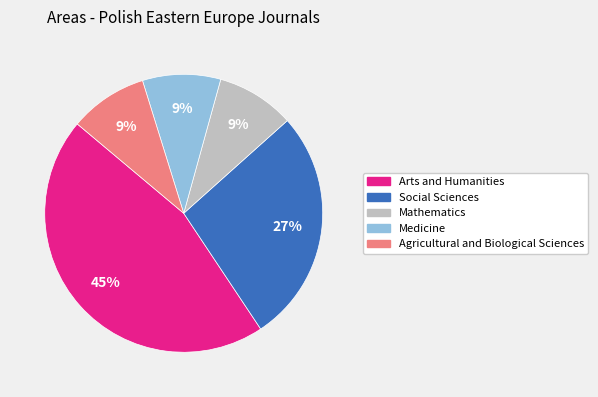

Does Agricultural and Biological Sciences represent more than half of the total?

No